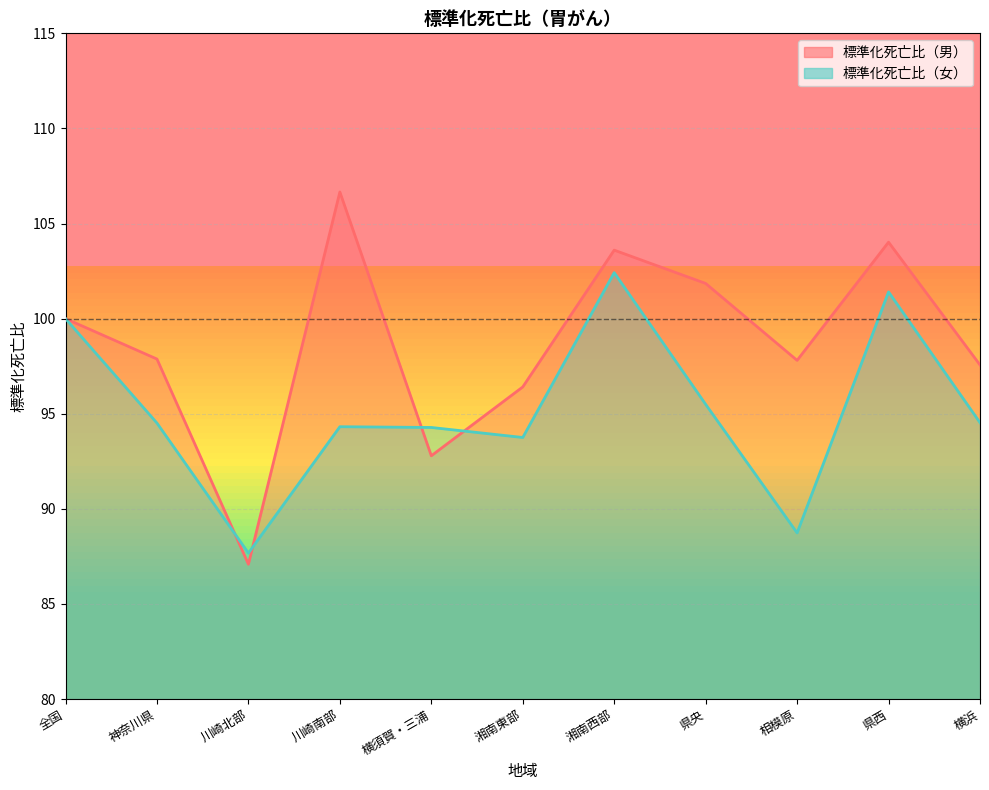

In 標準化死亡比（女）, how many points are higher than both neighbors (excluding endpoints)?

3